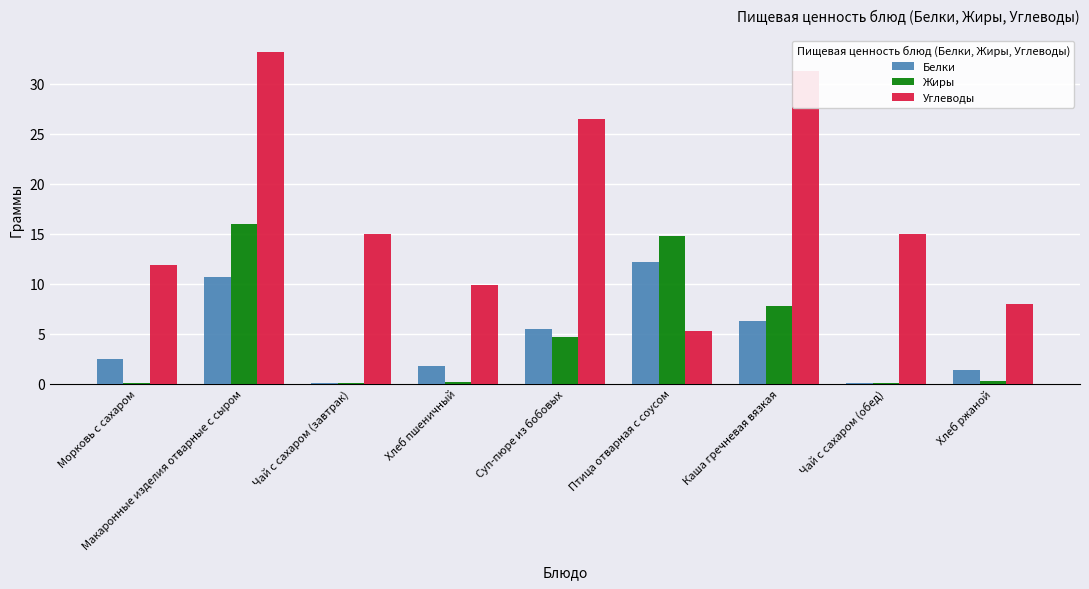

Is the value of Белки at Птица отварная с соусом greater than the value of Углеводы at Макаронные изделия отварные с сыром?

No